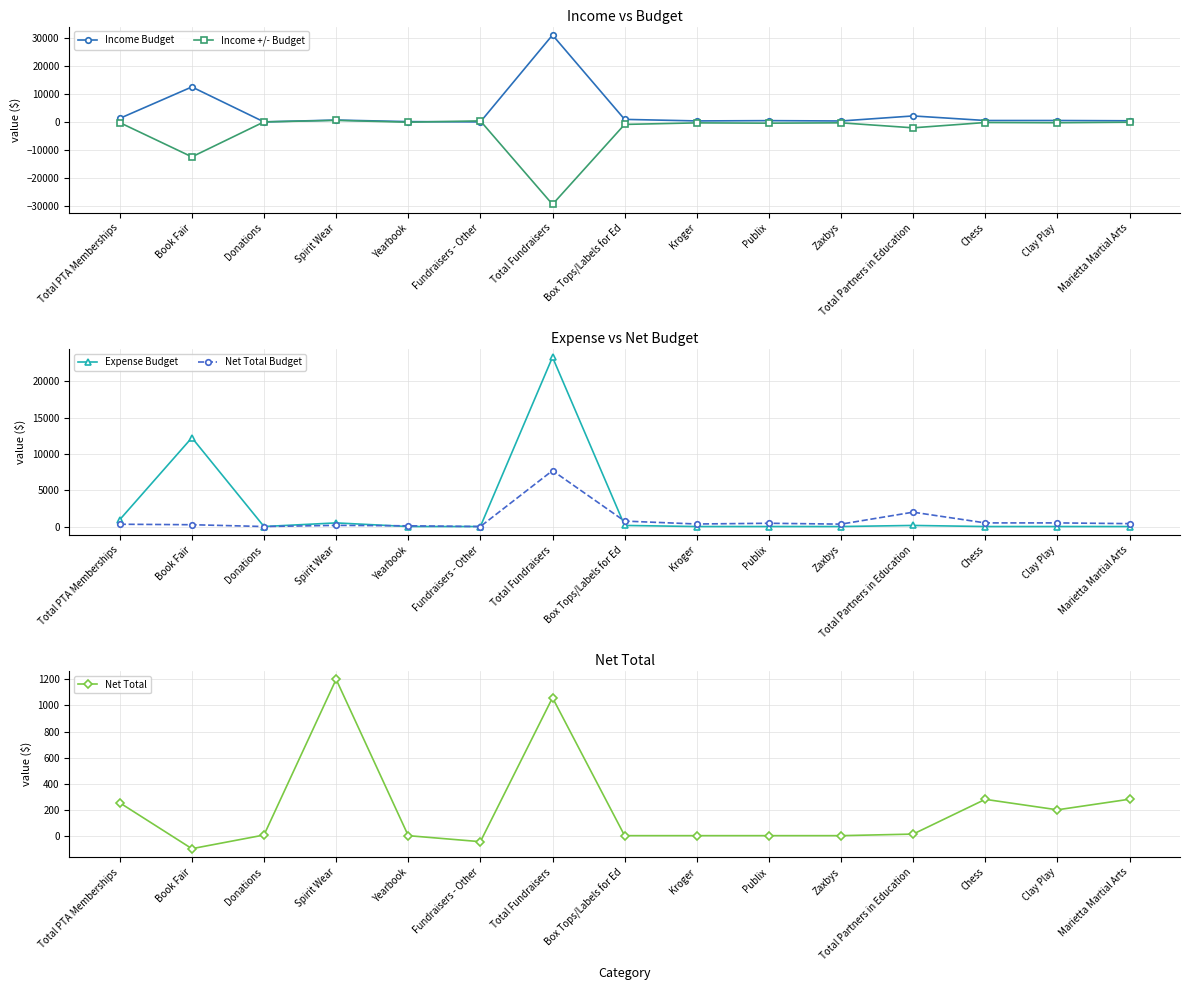

Reading left to right, transcribe all the data shown in this chart.

Income Budget: Total PTA Memberships=1260.0	Book Fair=12500.0	Donations=0.0	Spirit Wear=660.0	Yearbook=100.0	Fundraisers - Other=0.0	Total Fundraisers=31060.0	Box Tops/Labels for Ed=900.0	Kroger=350.0	Publix=450.0	Zaxbys=330.0	Total Partners in Education=2130.0	Chess=500.0	Clay Play=500.0	Marietta Martial Arts=400.0
Income +/- Budget: Total PTA Memberships=-250.0	Book Fair=-12500.0	Donations=5.0	Spirit Wear=541.0	Yearbook=-100.0	Fundraisers - Other=365.0	Total Fundraisers=-29489.0	Box Tops/Labels for Ed=-900.0	Kroger=-350.0	Publix=-450.0	Zaxbys=-330.0	Total Partners in Education=-2118.0	Chess=-221.0	Clay Play=-301.5	Marietta Martial Arts=-120.0
Expense Budget: Total PTA Memberships=945.0	Book Fair=12250.0	Donations=0.0	Spirit Wear=500.0	Yearbook=0.0	Fundraisers - Other=0.0	Total Fundraisers=23350.0	Box Tops/Labels for Ed=150.0	Kroger=0.0	Publix=0.0	Zaxbys=0.0	Total Partners in Education=150.0	Chess=0.0	Clay Play=0.0	Marietta Martial Arts=0.0
Net Total Budget: Total PTA Memberships=315.0	Book Fair=250.0	Donations=0.0	Spirit Wear=160.0	Yearbook=100.0	Fundraisers - Other=0.0	Total Fundraisers=7710.0	Box Tops/Labels for Ed=750.0	Kroger=350.0	Publix=450.0	Zaxbys=330.0	Total Partners in Education=1980.0	Chess=500.0	Clay Play=500.0	Marietta Martial Arts=400.0
Net Total: Total PTA Memberships=252.5	Book Fair=-100.0	Donations=5.0	Spirit Wear=1201.0	Yearbook=0.0	Fundraisers - Other=-46.3	Total Fundraisers=1059.7	Box Tops/Labels for Ed=0.0	Kroger=0.0	Publix=0.0	Zaxbys=0.0	Total Partners in Education=12.0	Chess=279.0	Clay Play=198.5	Marietta Martial Arts=280.0